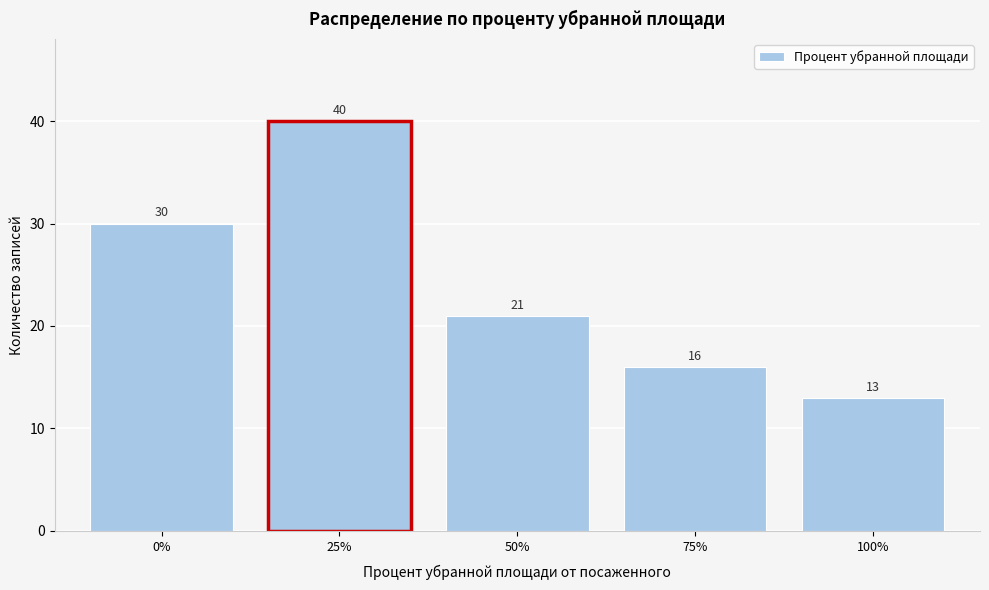

Reading left to right, transcribe all the data shown in this chart.

0%=30	25%=40	50%=21	75%=16	100%=13